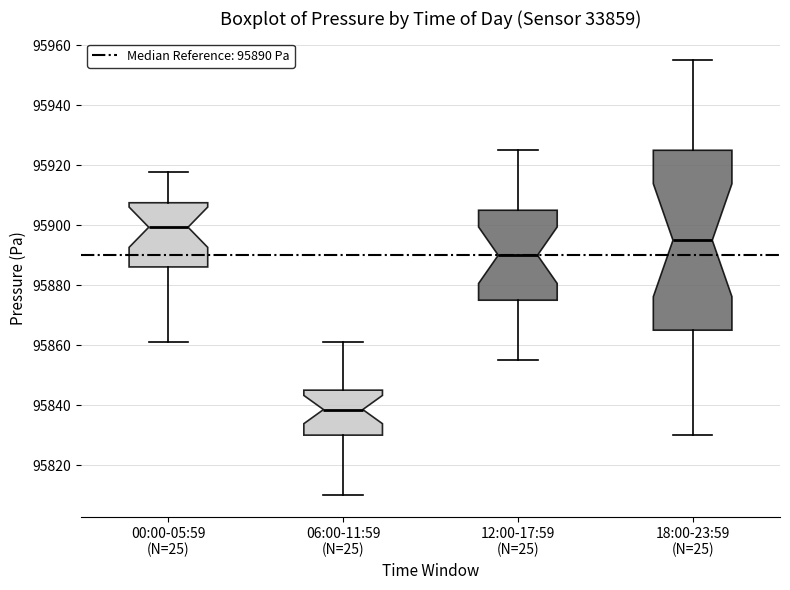

Reading left to right, read every box against the y-axis: the position of its median line, the range the box covers, and the ends of its whiskers. The values are not printed on the chart, so give them approximately, as read against the axis.

00:00-05:59 (N=25): median 95900, box 95886 to 95908, whiskers 95860 to 95918
06:00-11:59 (N=25): median 95838, box 95830 to 95846, whiskers 95810 to 95862
12:00-17:59 (N=25): median 95890, box 95876 to 95906, whiskers 95856 to 95926
18:00-23:59 (N=25): median 95896, box 95866 to 95926, whiskers 95830 to 95956